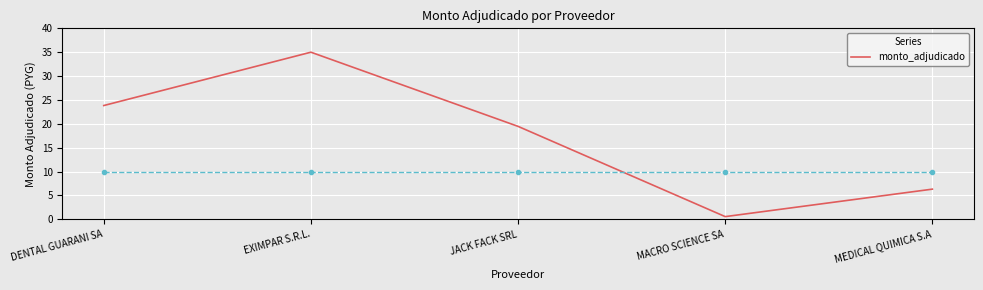

What value does the data have at JACK FACK SRL?

19.5